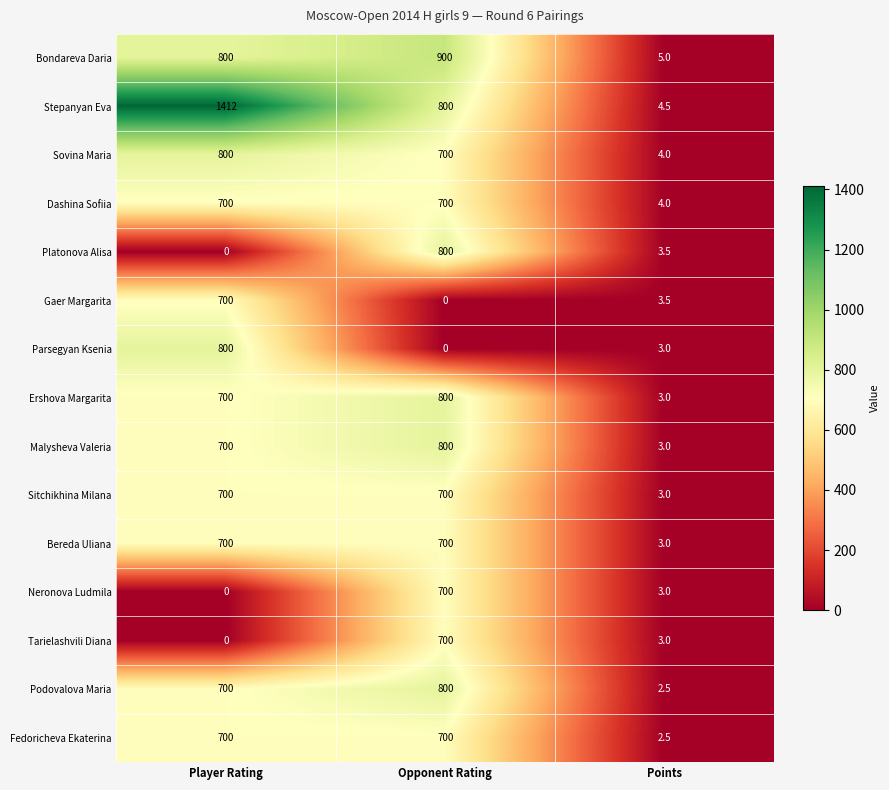

At which category does the chart reach its peak across all series?

Player Rating